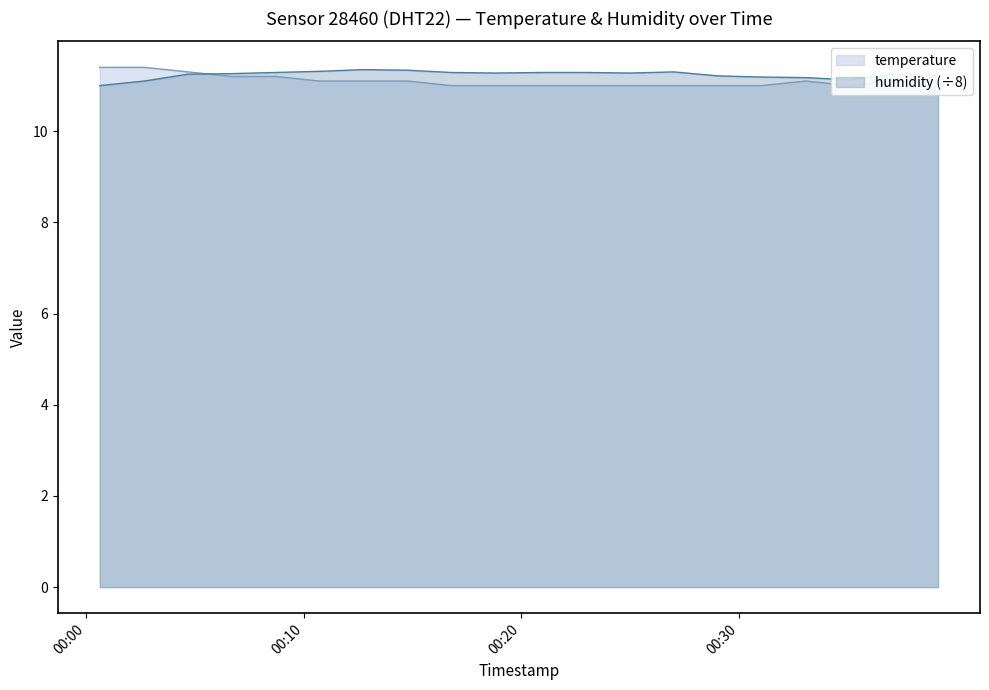

Count the number of categories in the chart.

20